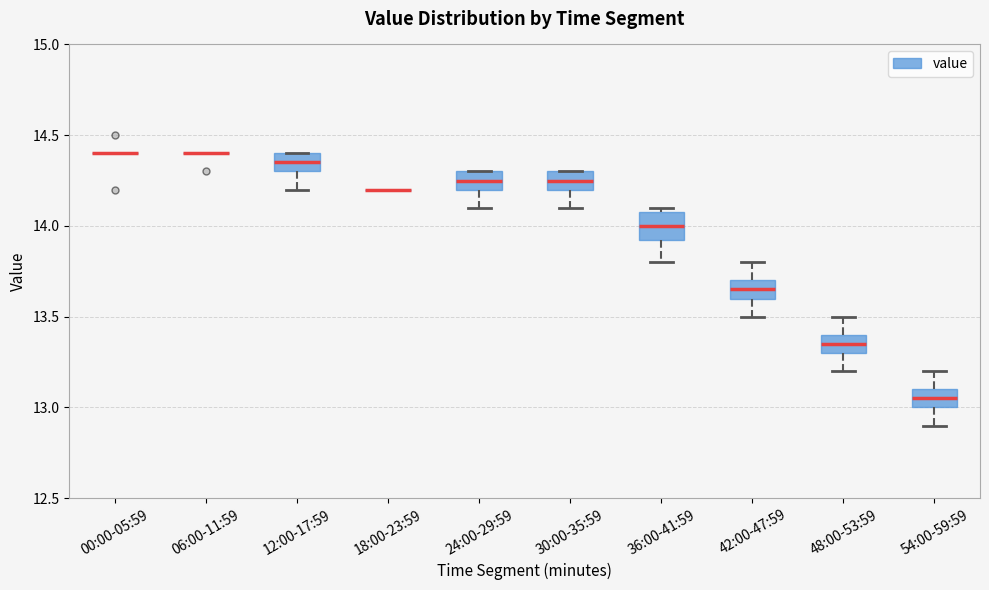

Where does the median line of the box for 36:00-41:59 sit on the y-axis? The values are not printed on the chart, so give them approximately, as read against the axis.

14.00